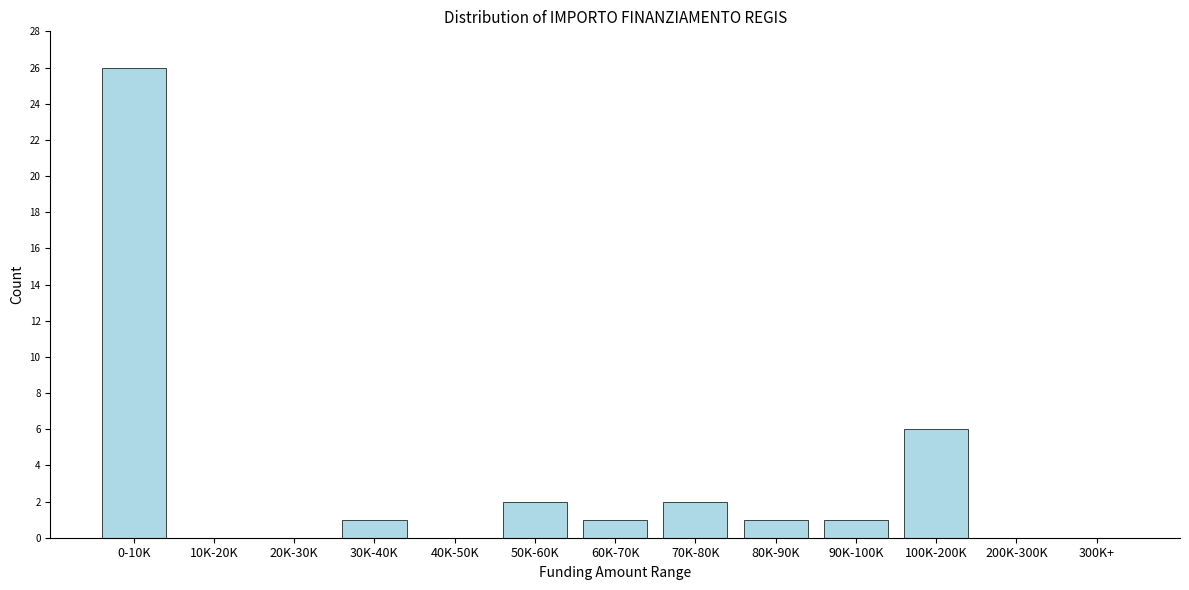

Reading right to left, extract all data points from this chart.

300K+=0	200K-300K=0	100K-200K=6	90K-100K=1	80K-90K=1	70K-80K=2	60K-70K=1	50K-60K=2	40K-50K=0	30K-40K=1	20K-30K=0	10K-20K=0	0-10K=26